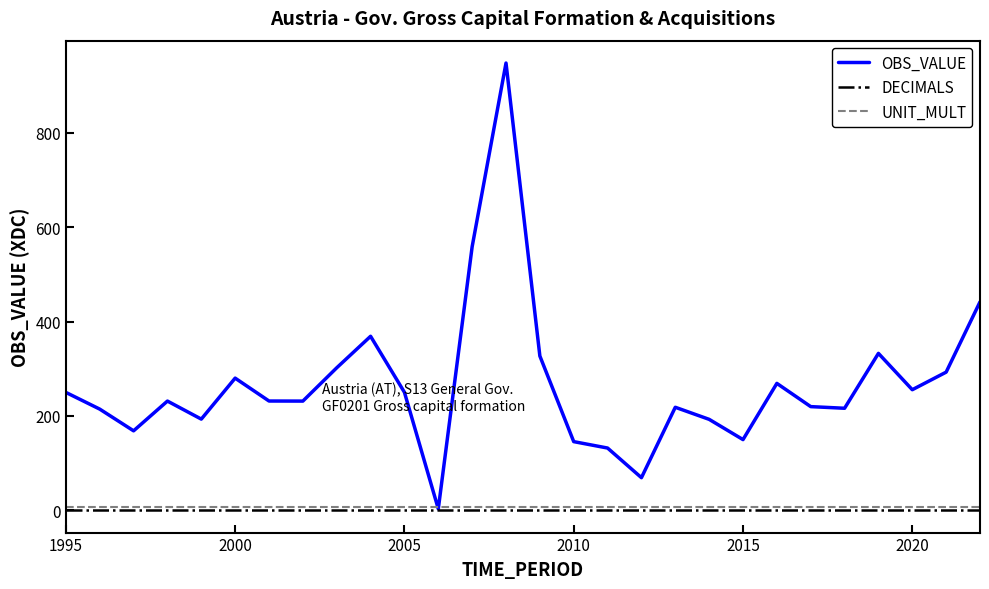

Which series has the largest range (max minus min)?

OBS_VALUE